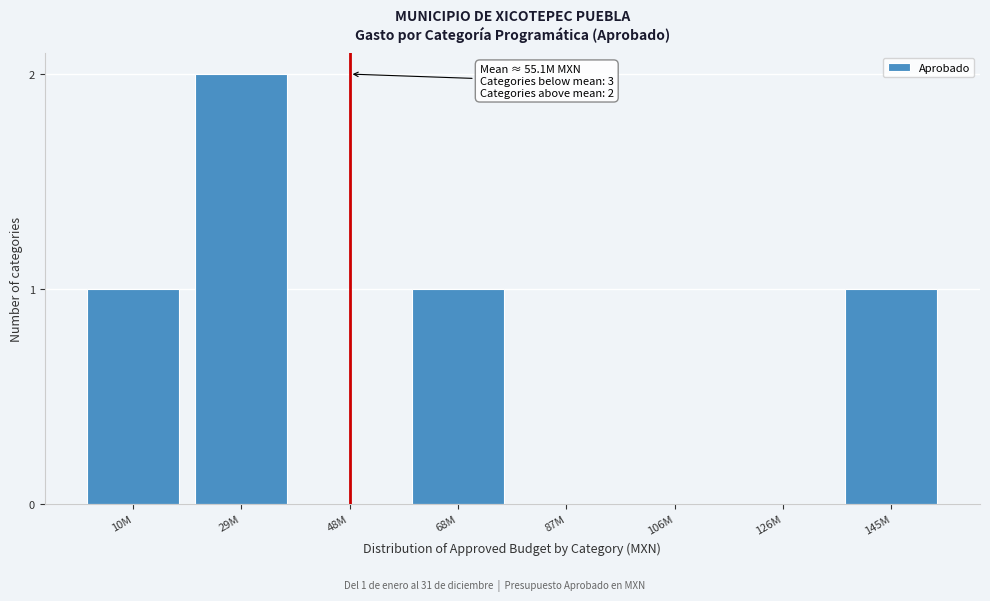

Reading right to left, what are all the values shown in this chart?

145M=1	126M=0	106M=0	87M=0	68M=1	48M=0	29M=2	10M=1